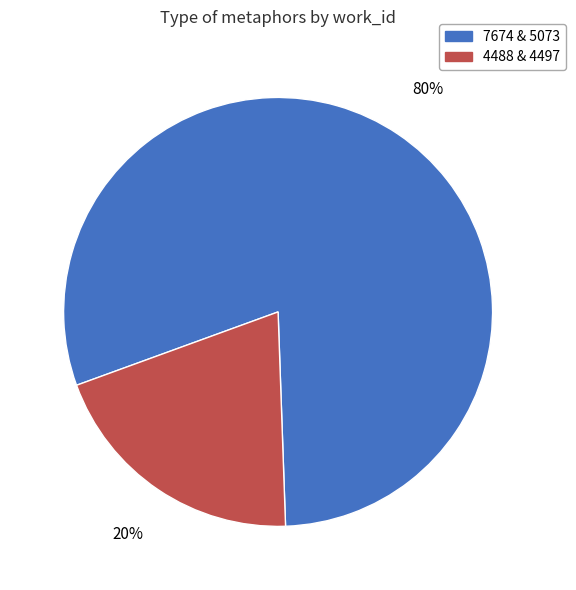

To the nearest percent, what is the difference between the largest and smallest slice percentages?

60%